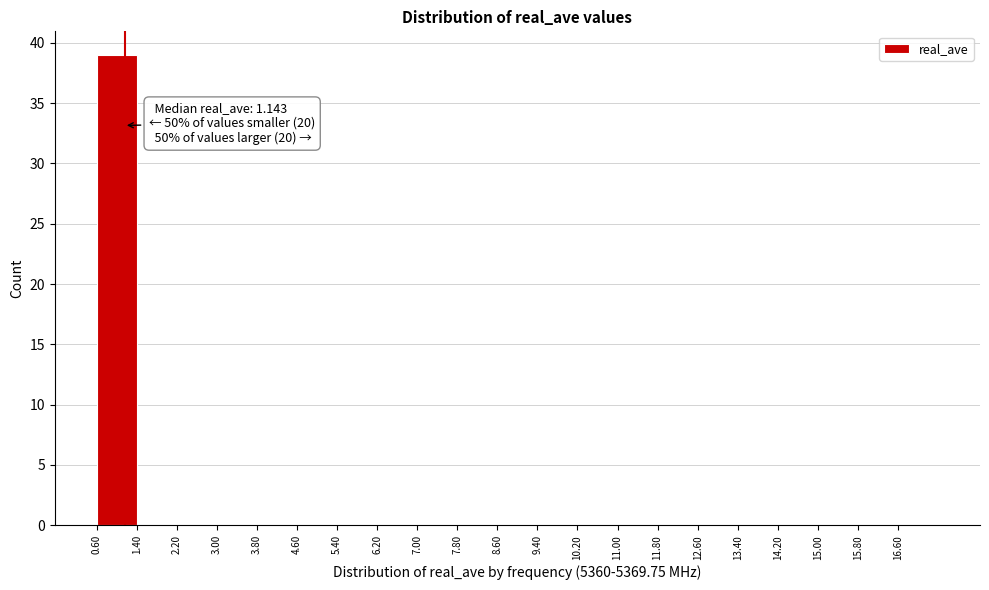

Over which range of the x-axis is the bar tallest?

0.6 to 1.4